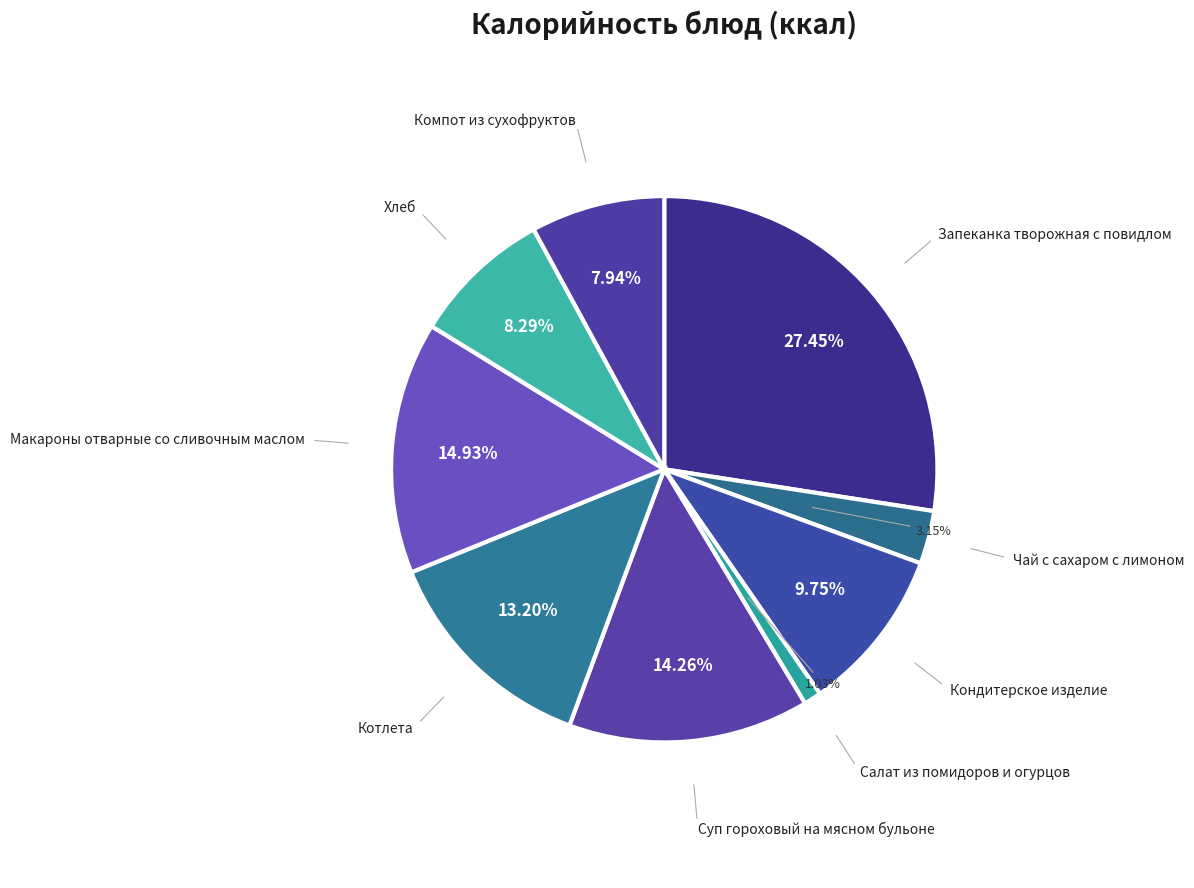

Approximately how many times larger is the value at Чай с сахаром с лимоном compared to Кондитерское изделие?

0.3